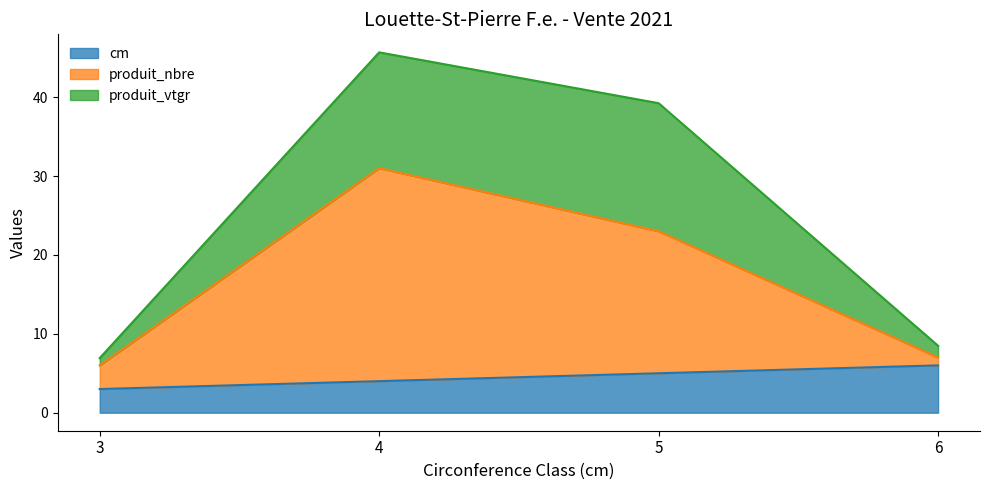

The value of produit_nbre at 6 is 7. True or false?

True